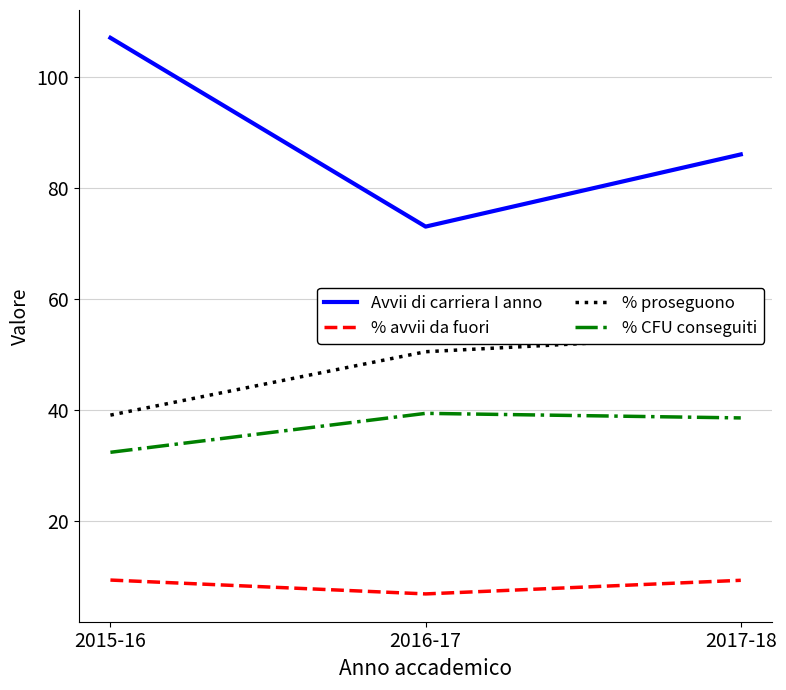

What is the label of the 2nd point from the right?

2016-17